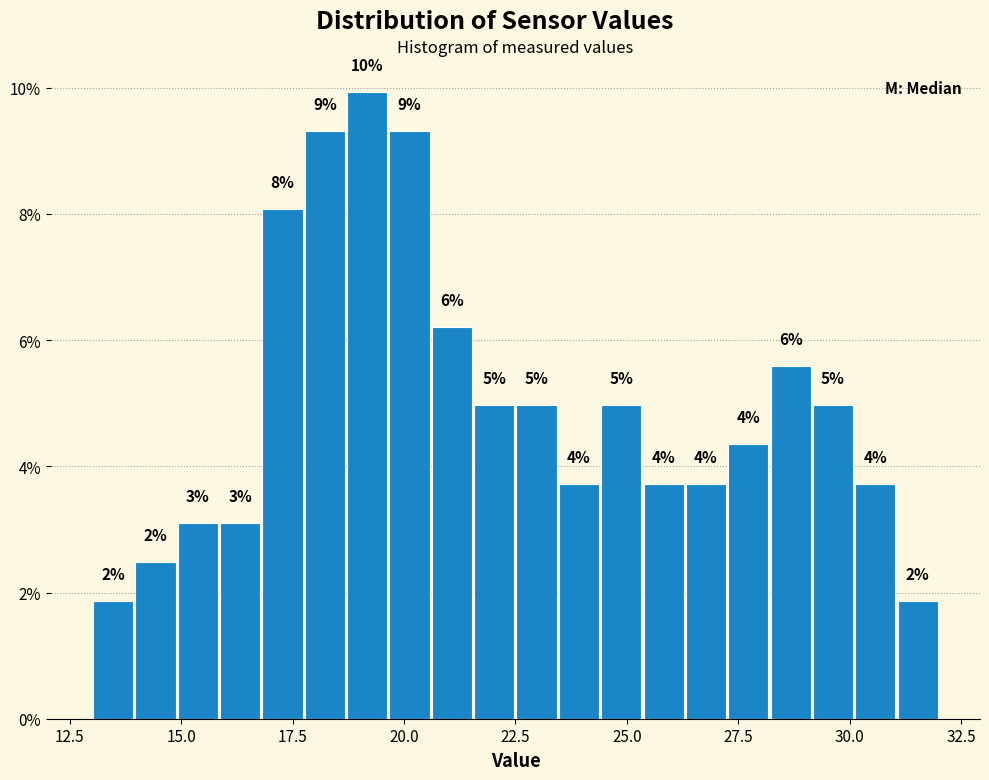

Around what value on the x-axis is the tallest bar? Give the approximate position of its centre, as read against the axis.

19.0